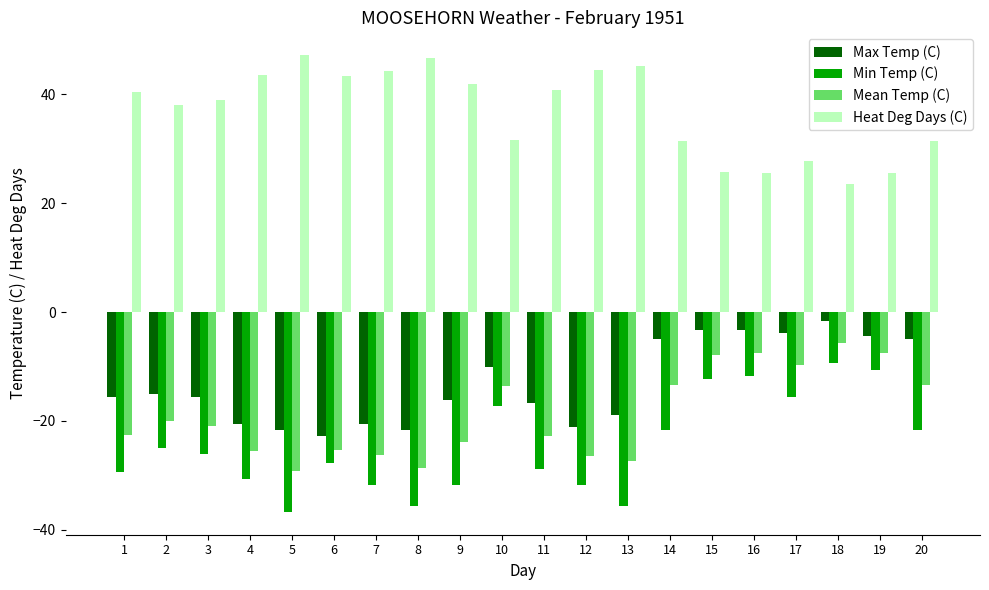

Is it true that Max Temp (C) equals -8.4 at 13?

False